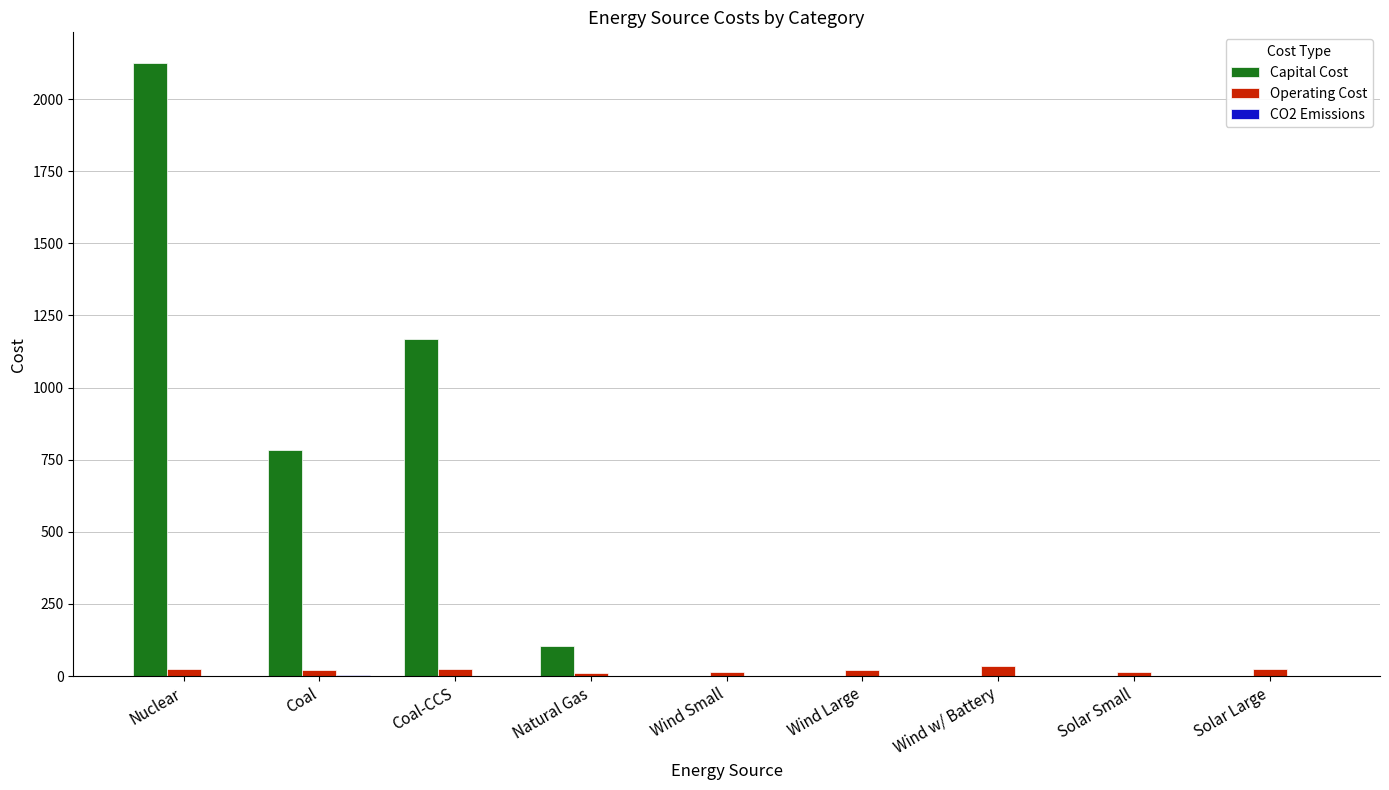

At which category is the sum across all series the highest?

Nuclear